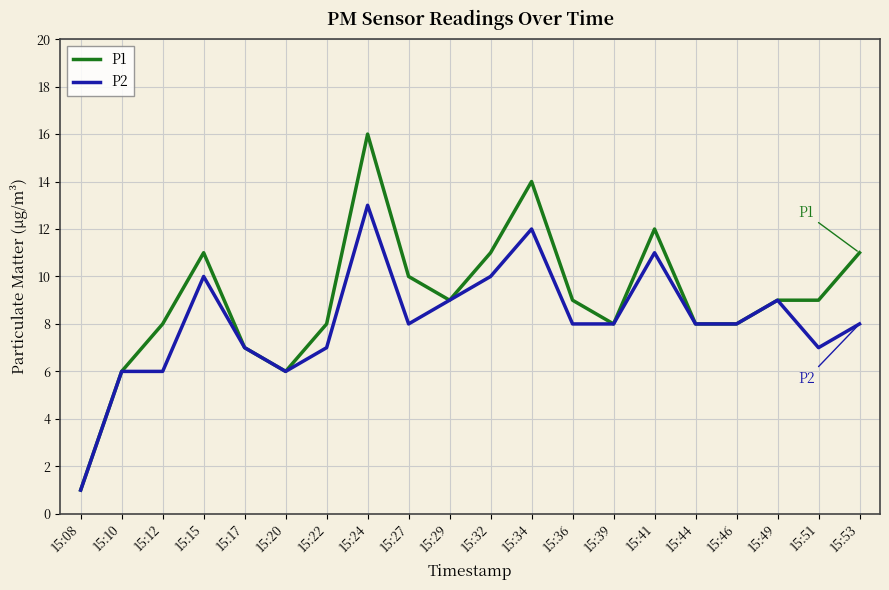

What value does the P2 series have at 15:51?

7